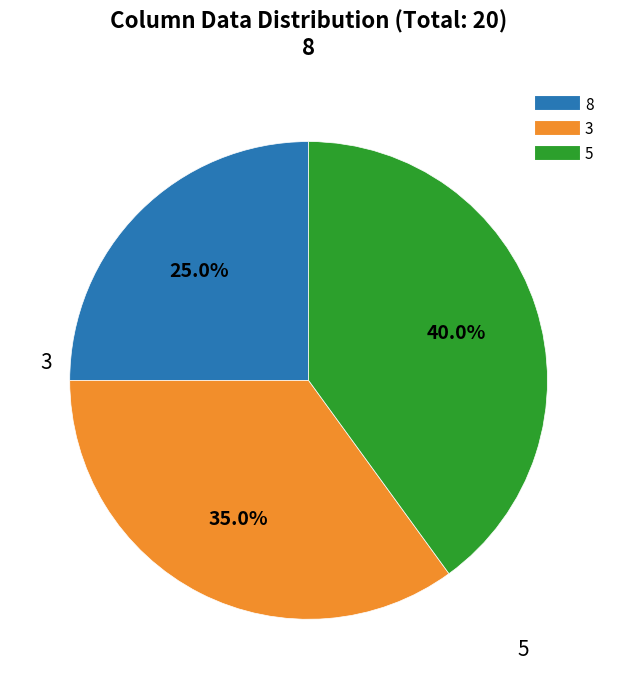

Does any single category account for the majority?

No